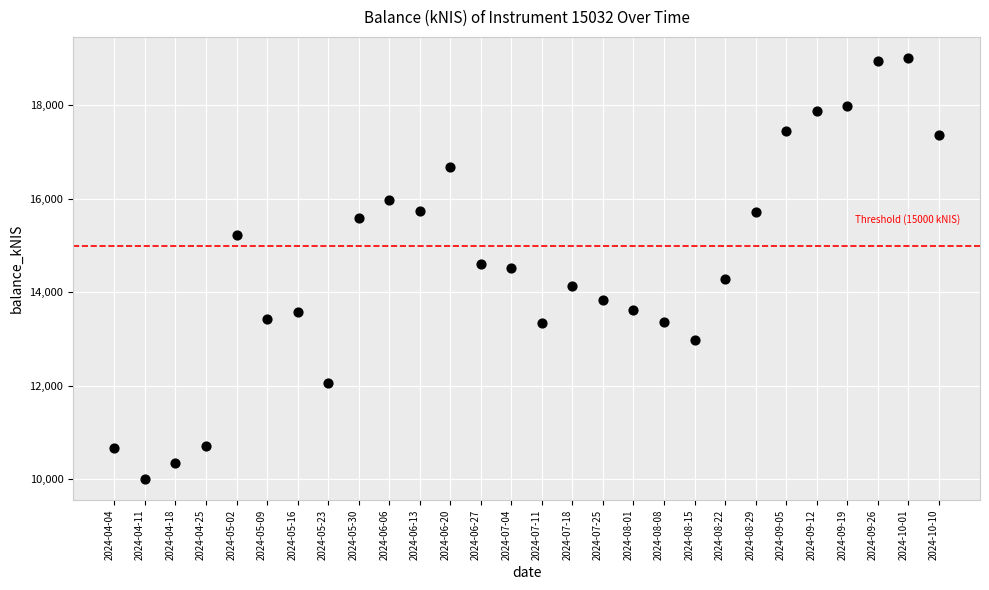

What is the range of Y values (max minus min)?

9014.9